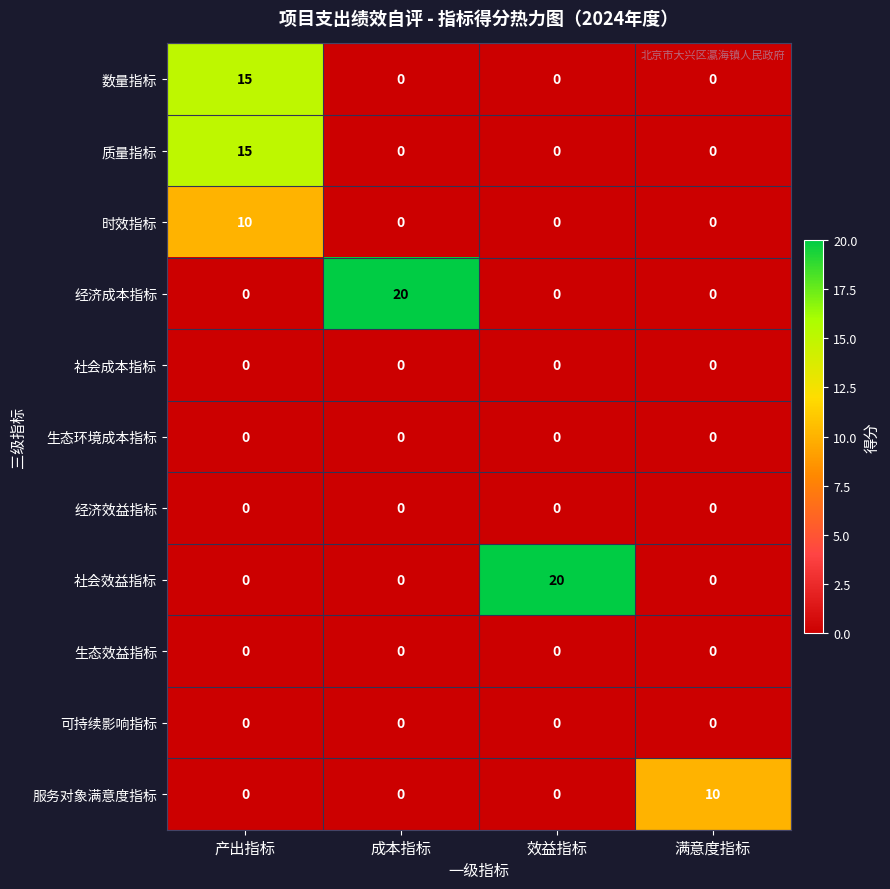

At which category is the sum across all series the highest?

产出指标